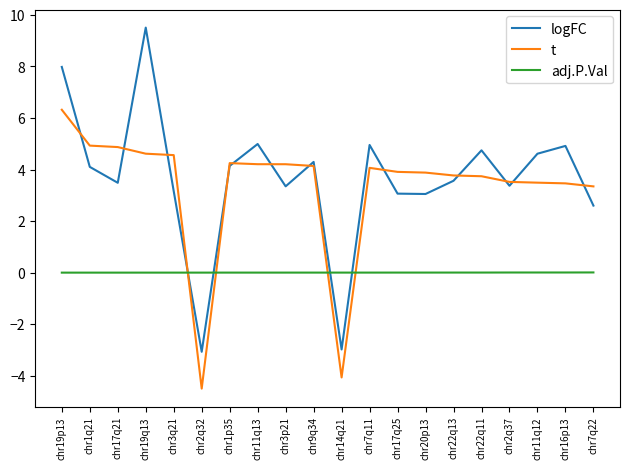

What are all the series names shown in the legend?

logFC, t, adj.P.Val